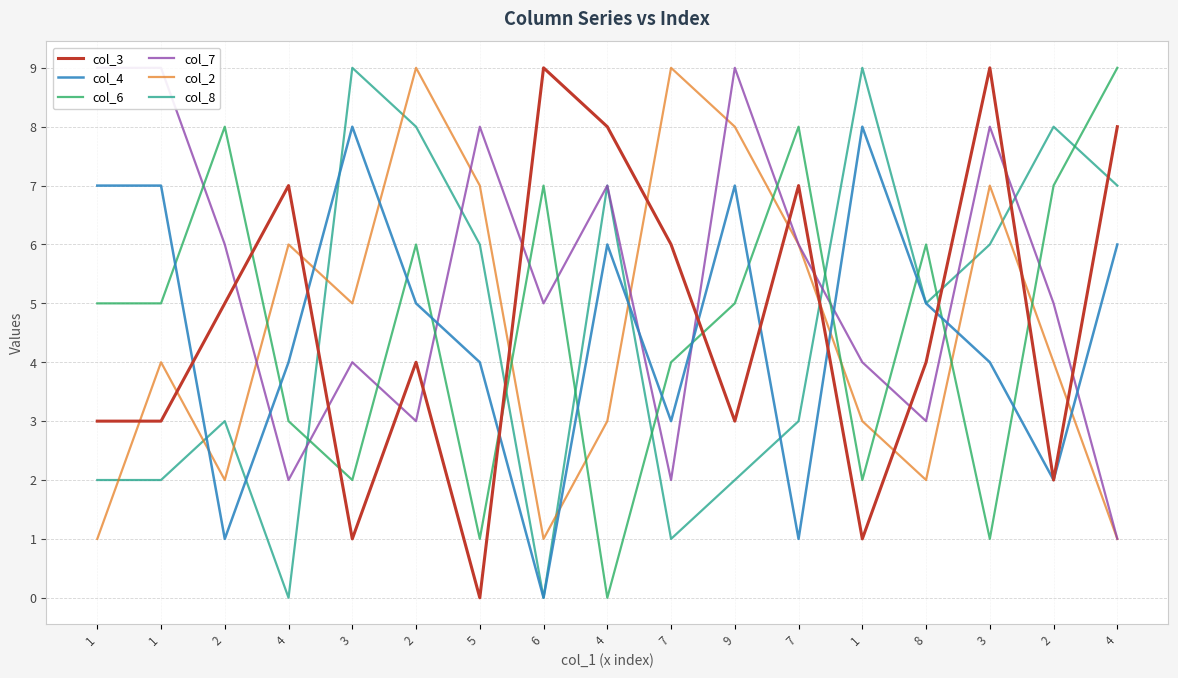

At which category does col_7 reach its first local valley?

4